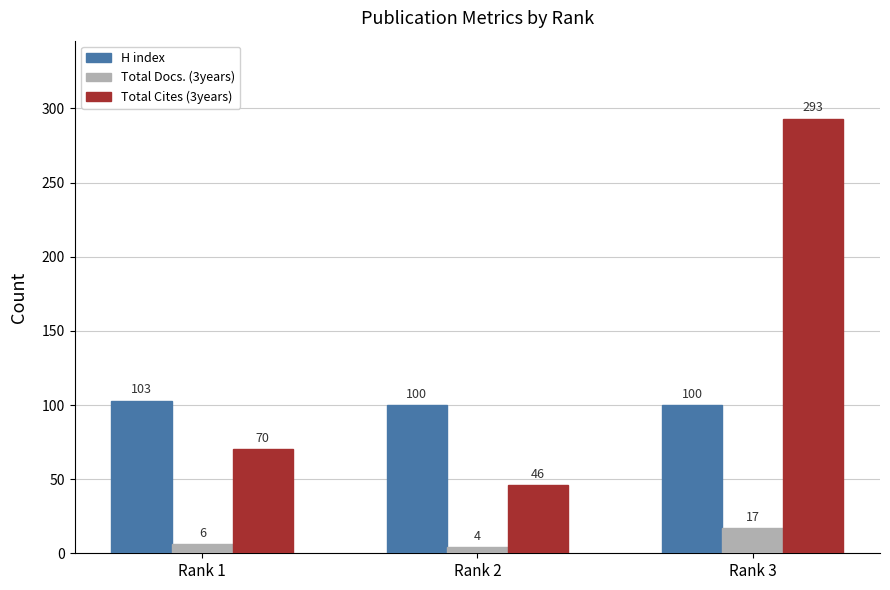

What is the difference between the highest and lowest values at Rank 1?

97